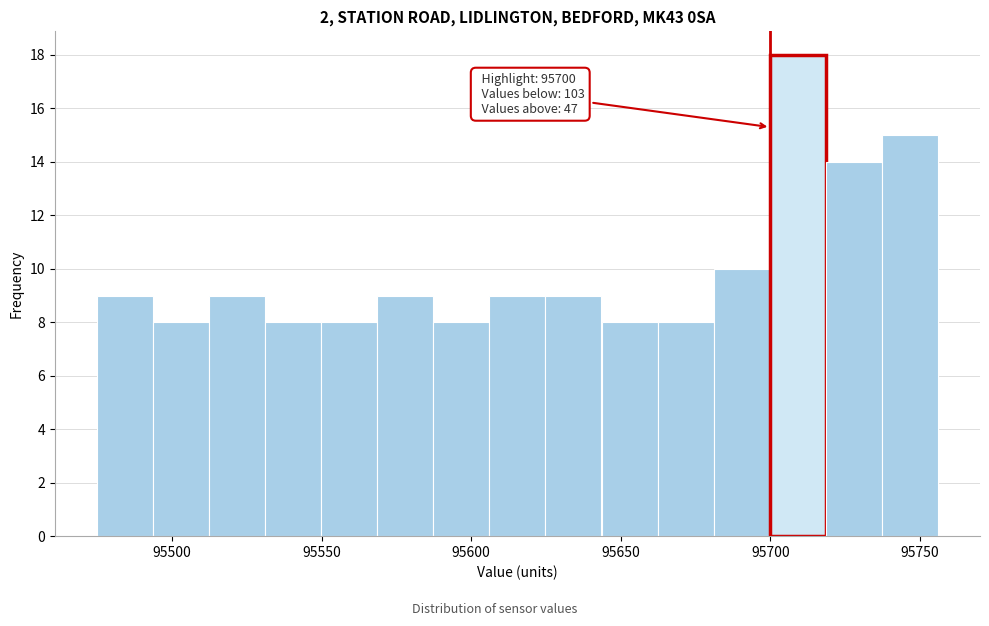

Around what value on the x-axis is the tallest bar? Give the approximate position of its centre, as read against the axis.

95710